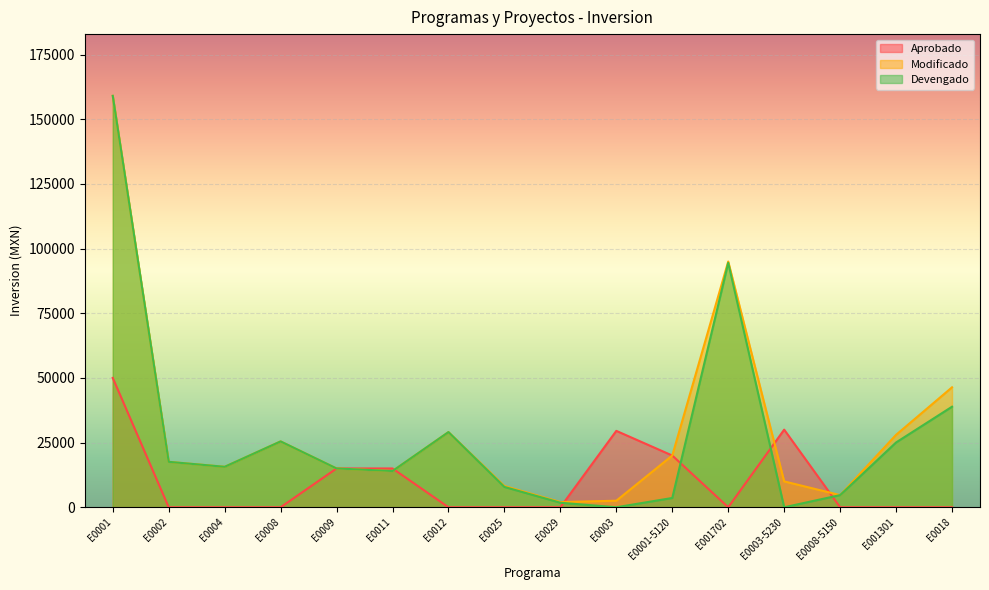

How many interior local peaks does the Modificado series have?

3